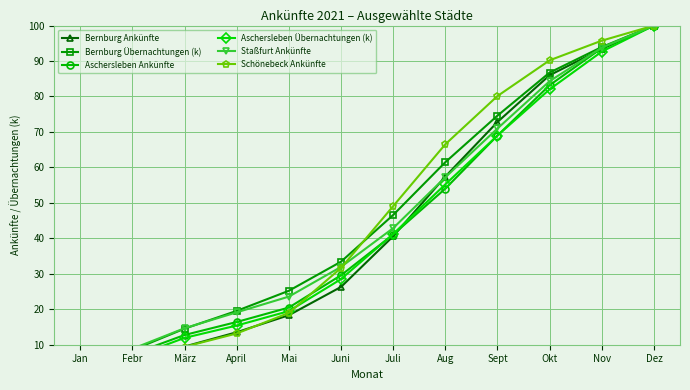

True or false: Aschersleben Übernachtungen (k) and Aschersleben Ankünfte cross at least once.

True